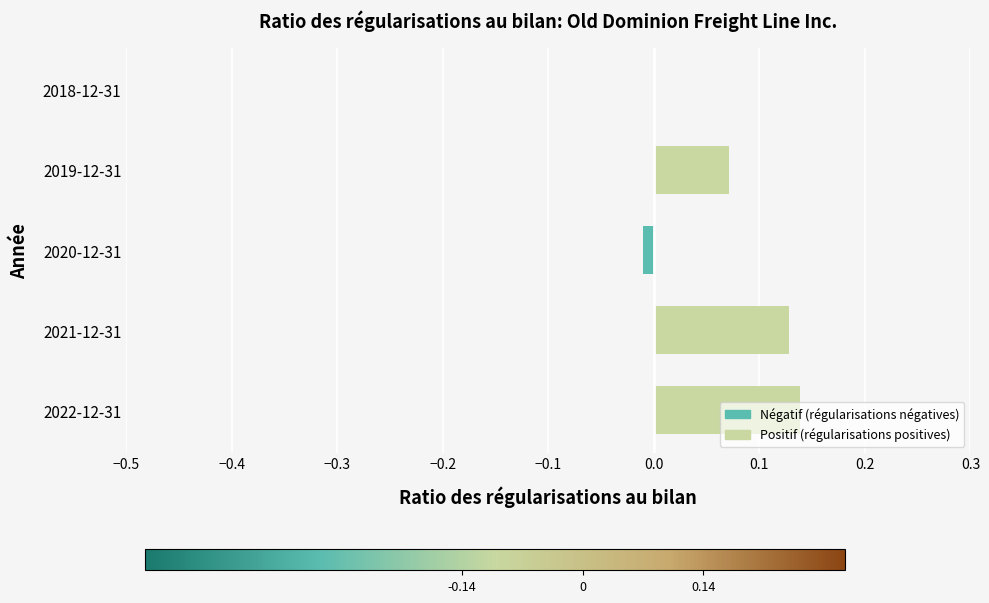

Are the bars grouped side by side (vs. stacked)?

No